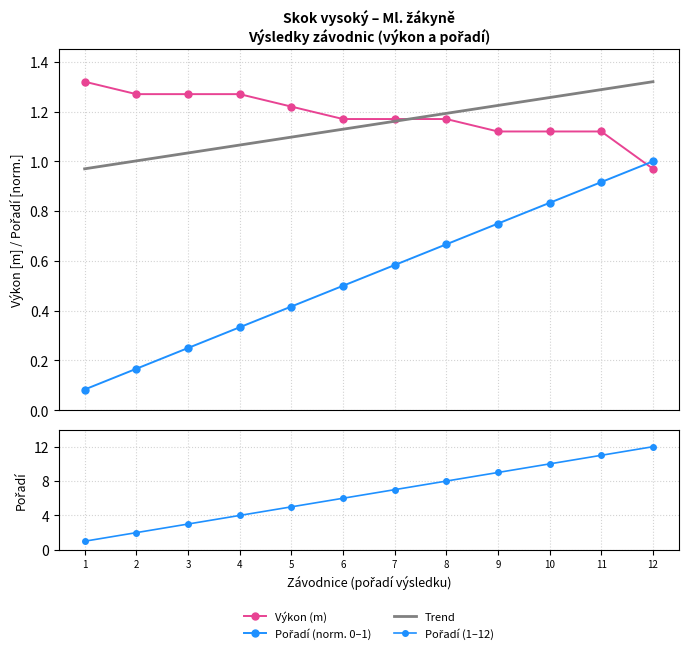

The Pořadí (norm.) series shows 0.4 at 2. True or false?

False